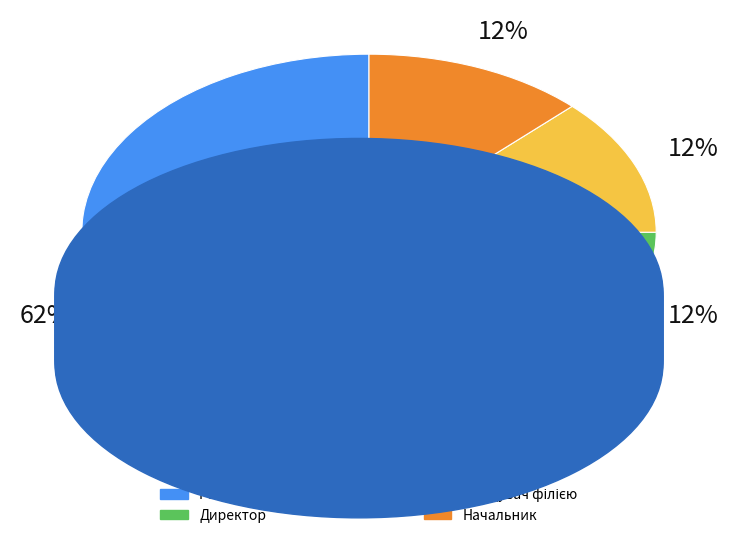

True or false: Начальник accounts for 12% of the total.

True